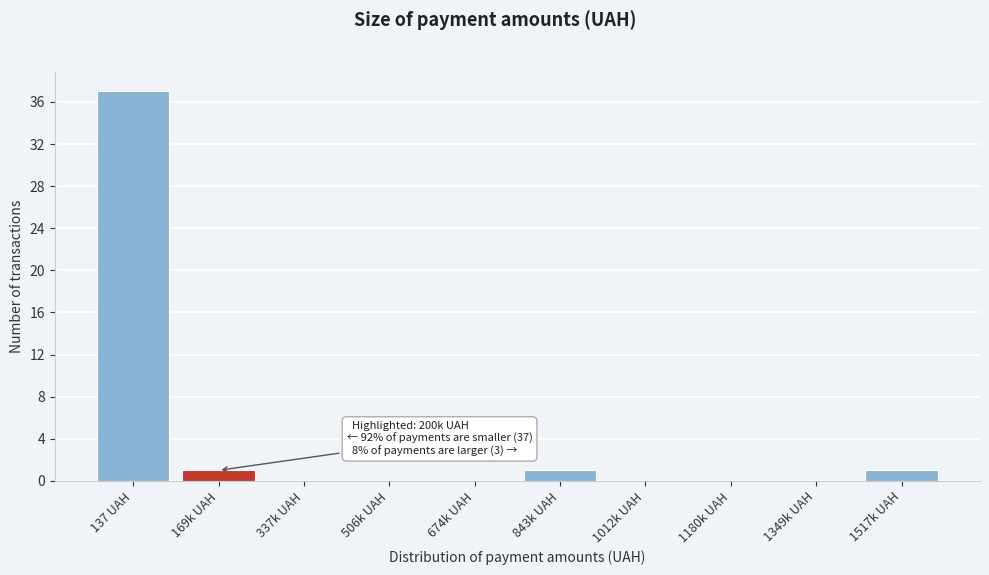

Reading left to right, what are all the values shown in this chart?

137 UAH=37	169k UAH=1	337k UAH=0	506k UAH=0	674k UAH=0	843k UAH=1	1012k UAH=0	1180k UAH=0	1349k UAH=0	1517k UAH=1